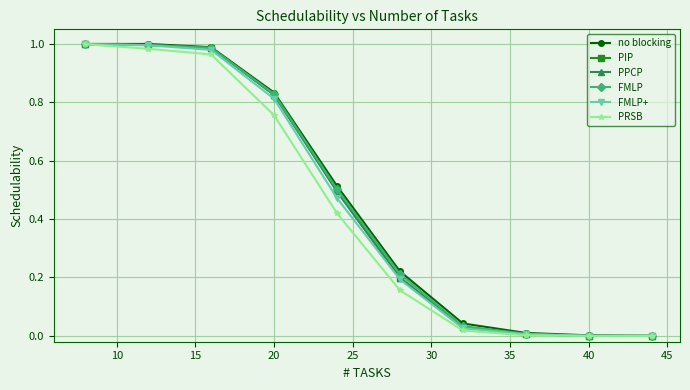

Does the chart have visible grid lines?

Yes